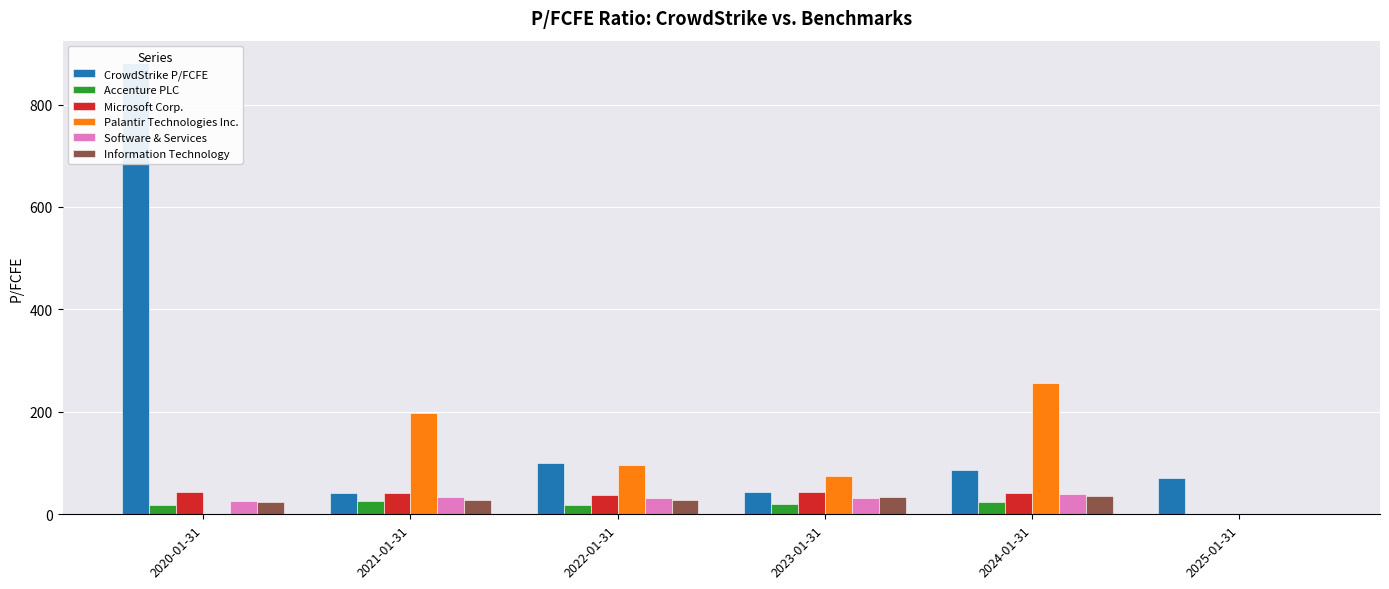

Where does the Microsoft Corp. series first go above 42?

2020-01-31